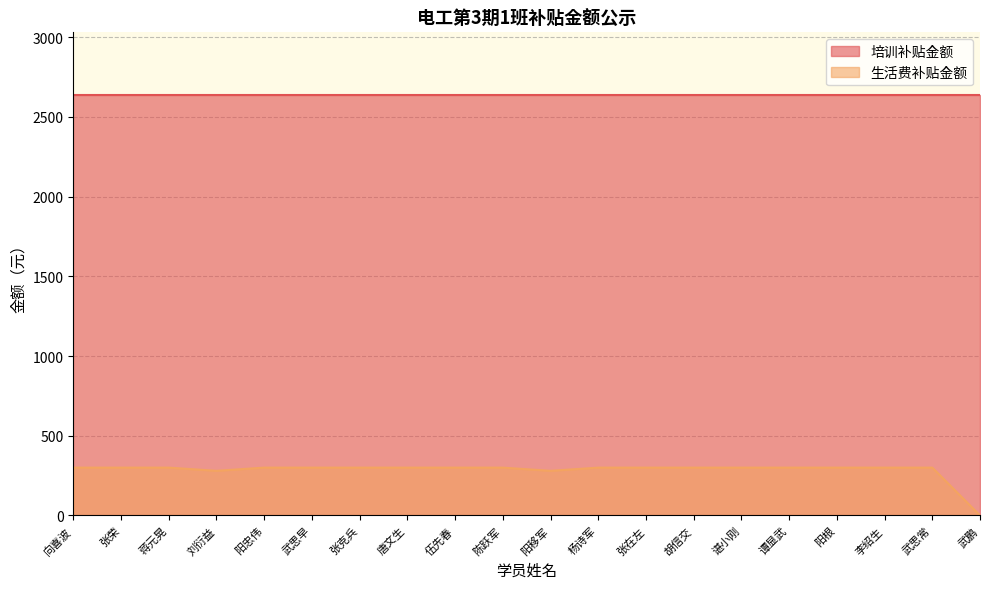

The chart shows a value of 189 at 武鹏. True or false?

False